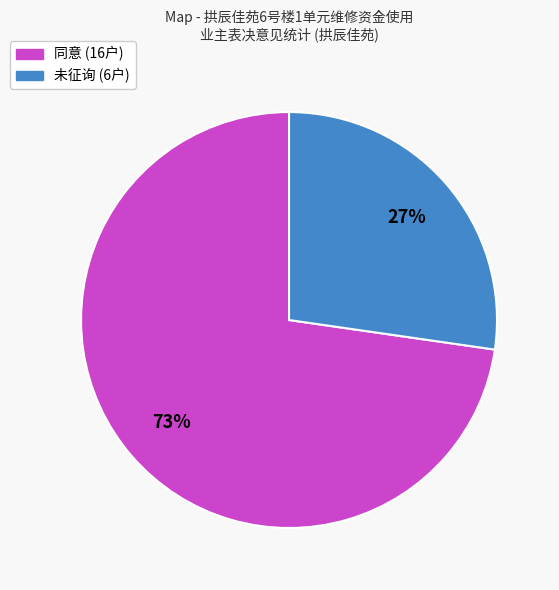

To the nearest percent, what is the combined percentage of 同意 and 未征询?

100%